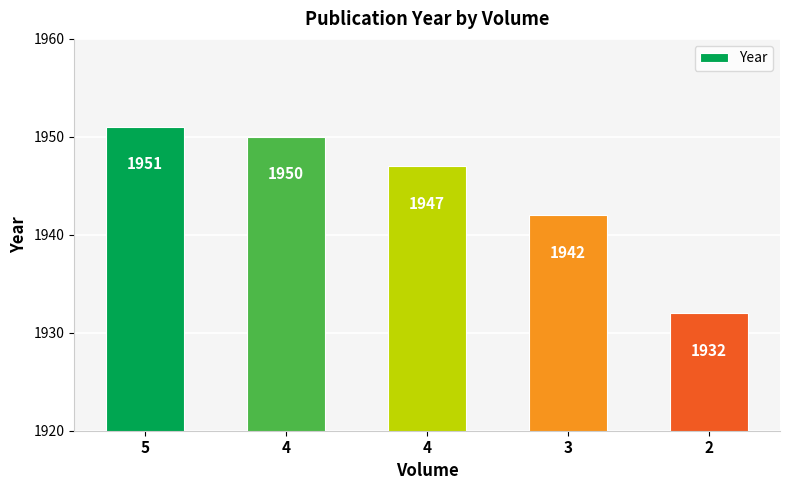

How many distinct data groups are displayed?

1